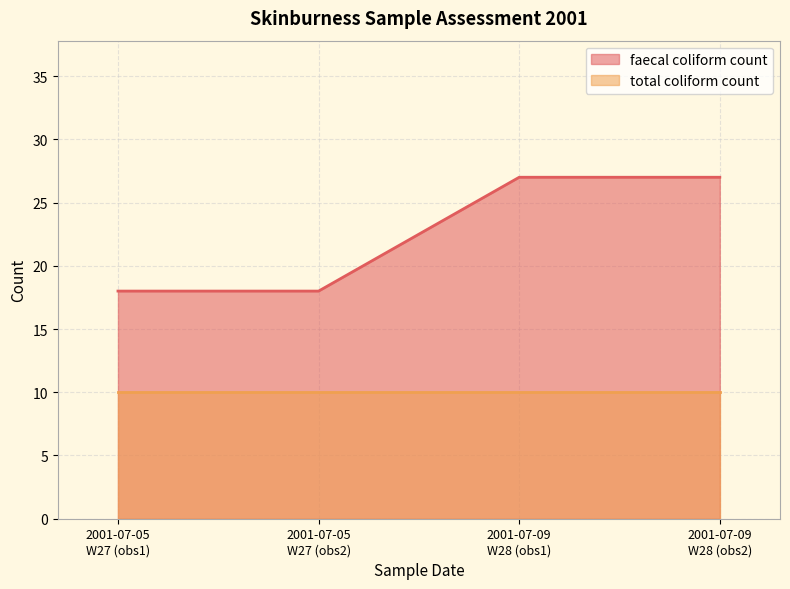

At which category is the sum across all series the highest?

2001-07-09
W28 (obs1)